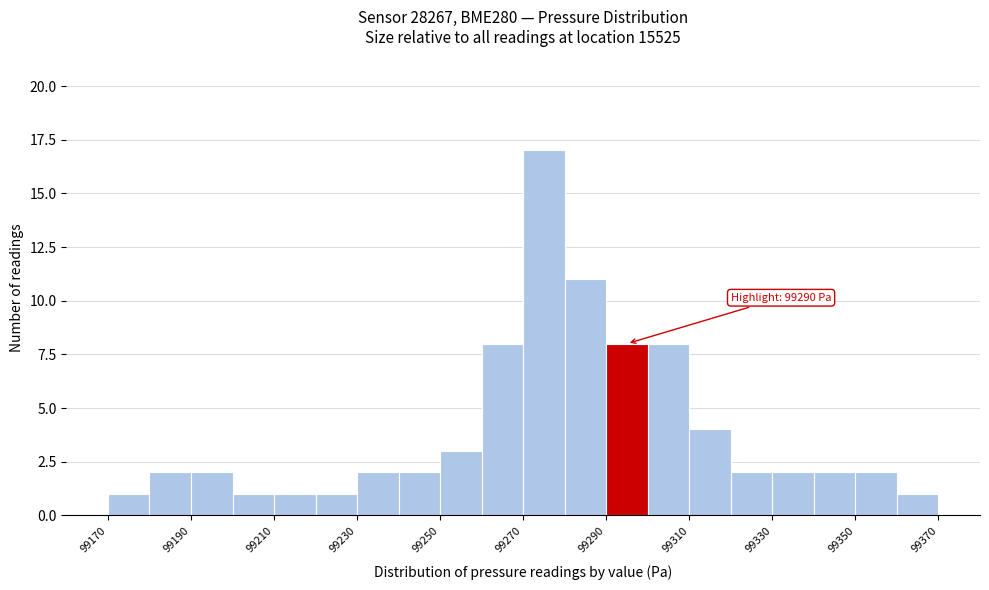

Over which range of the x-axis is the bar tallest?

99270 to 99280